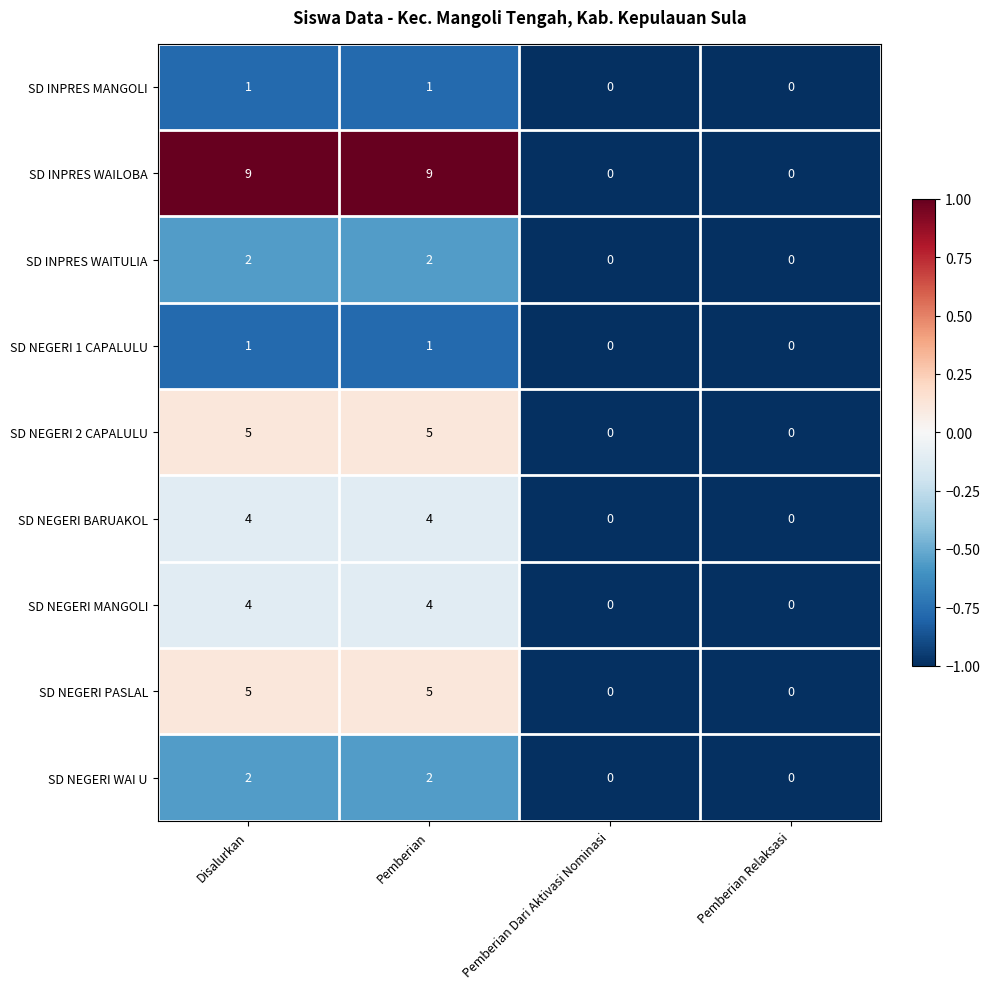

The value of SD INPRES WAILOBA at Pemberian is 16. True or false?

False